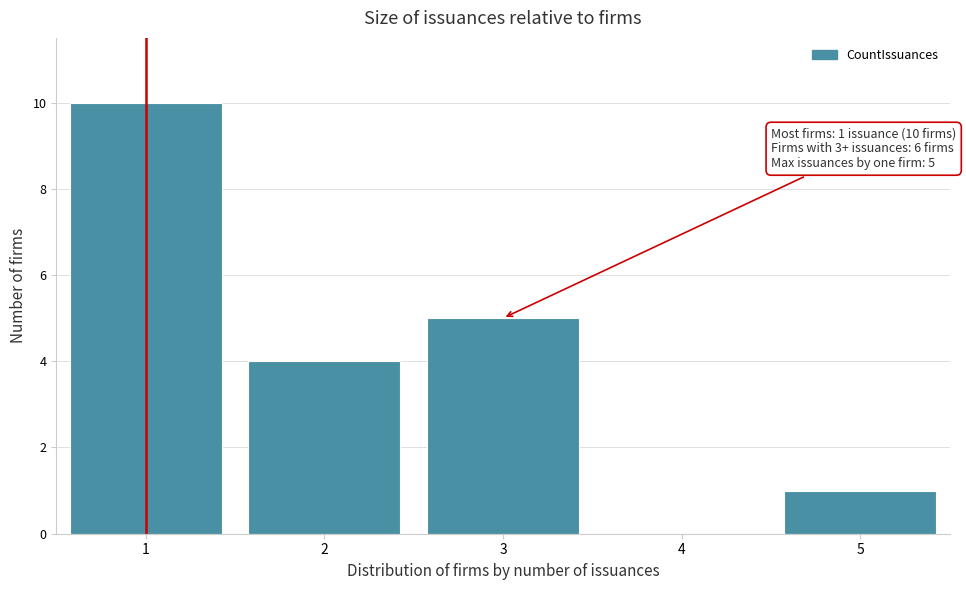

Reading left to right, what are all the values shown in this chart?

1=10	2=4	3=5	4=0	5=1